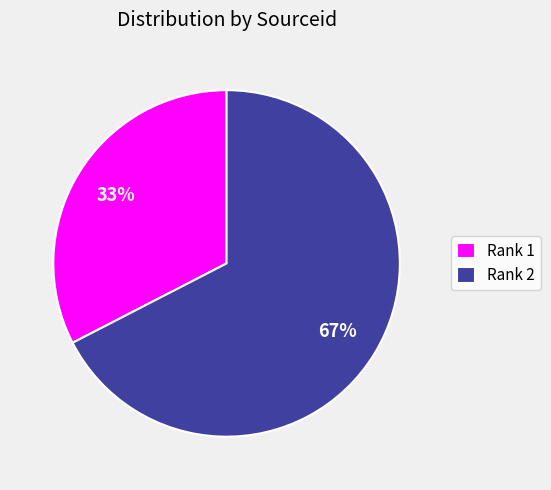

Is Rank 2 the majority of the pie?

Yes